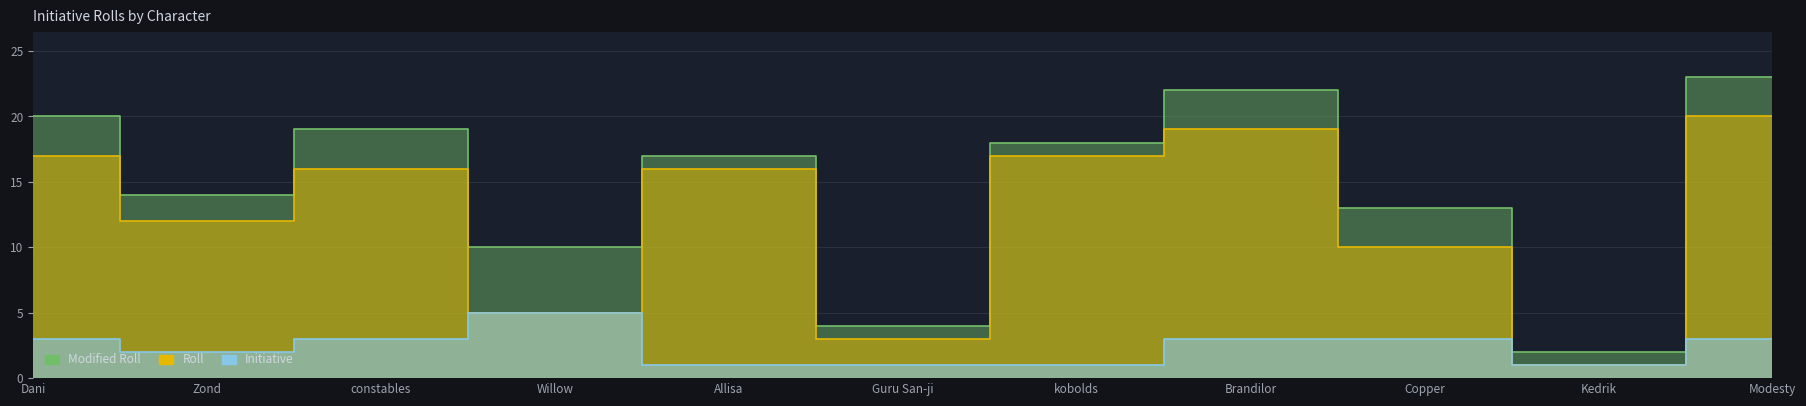

What is the average value of the Roll series?

12